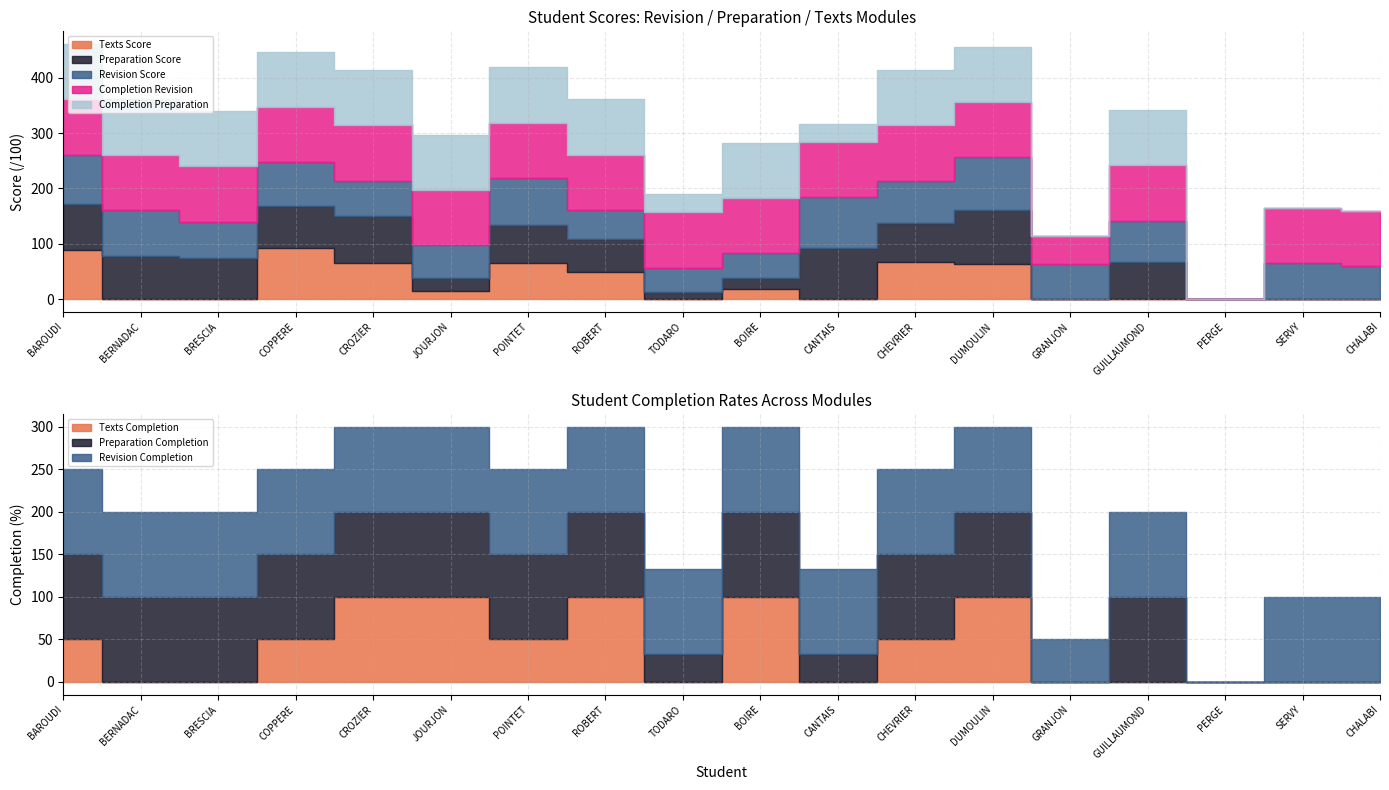

What is the approximate value of note lecon Revision at BAROUDI?

89